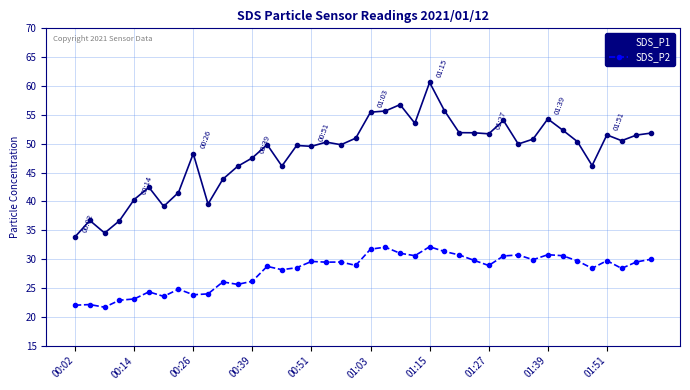

What is the value of the SDS_P1 point at the 20th from the left?

51.0